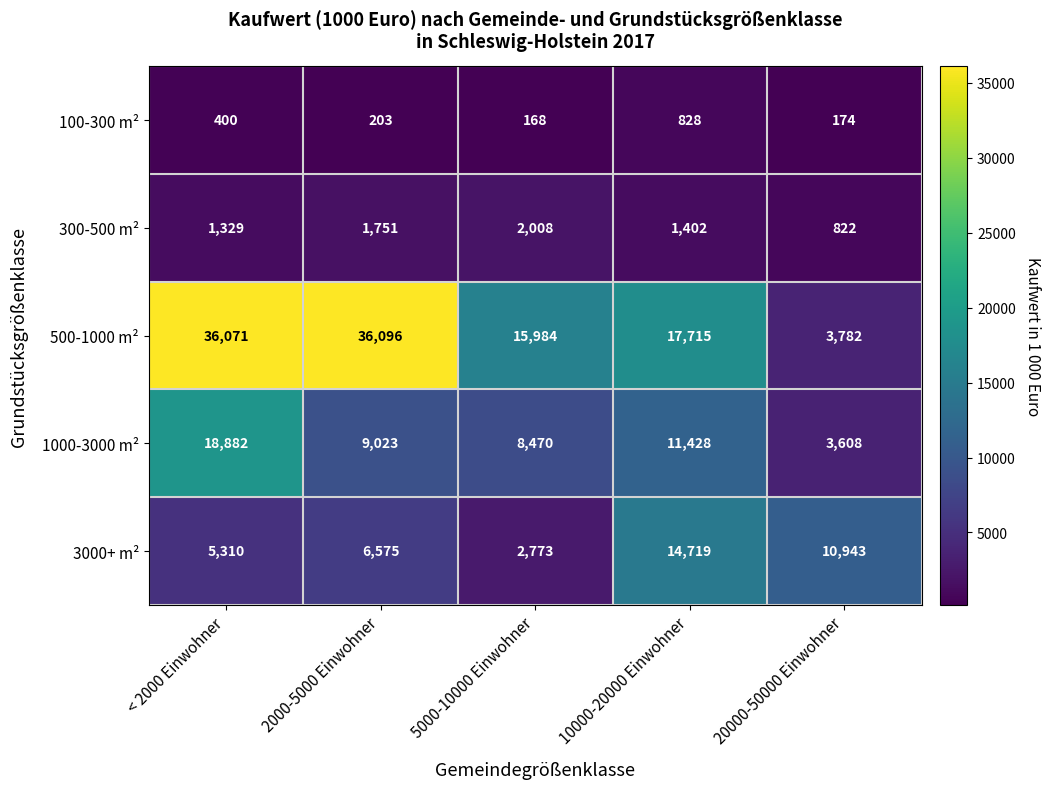

How many data points does each series have?

5